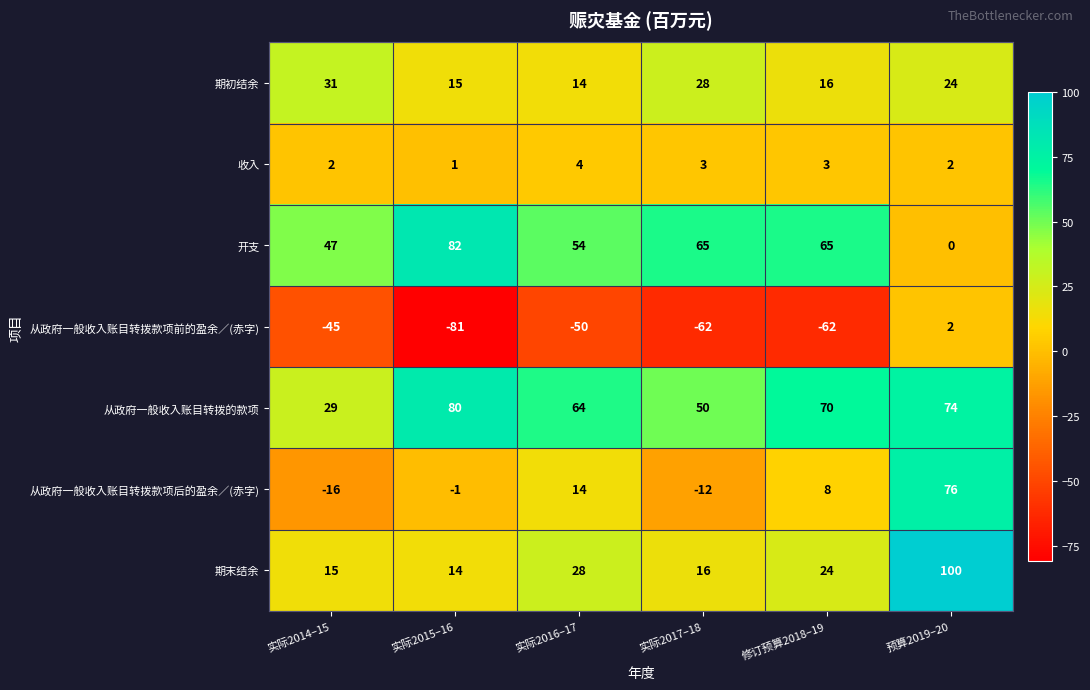

Rank the series at 实际2014–15 from lowest to highest value.

从政府一般收入账目转拨款项前的盈余／(赤字), 从政府一般收入账目转拨款项后的盈余／(赤字), 收入, 期末结余, 从政府一般收入账目转拨的款项, 期初结余, 开支